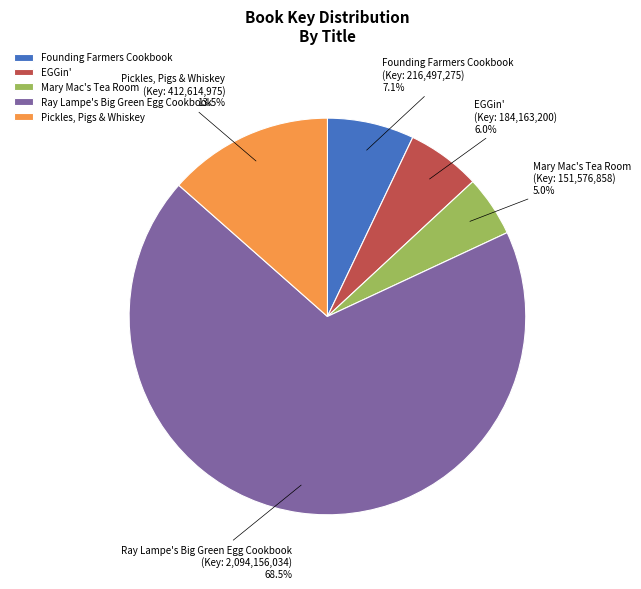

The EGGin' slice represents 13% of the pie. True or false?

False